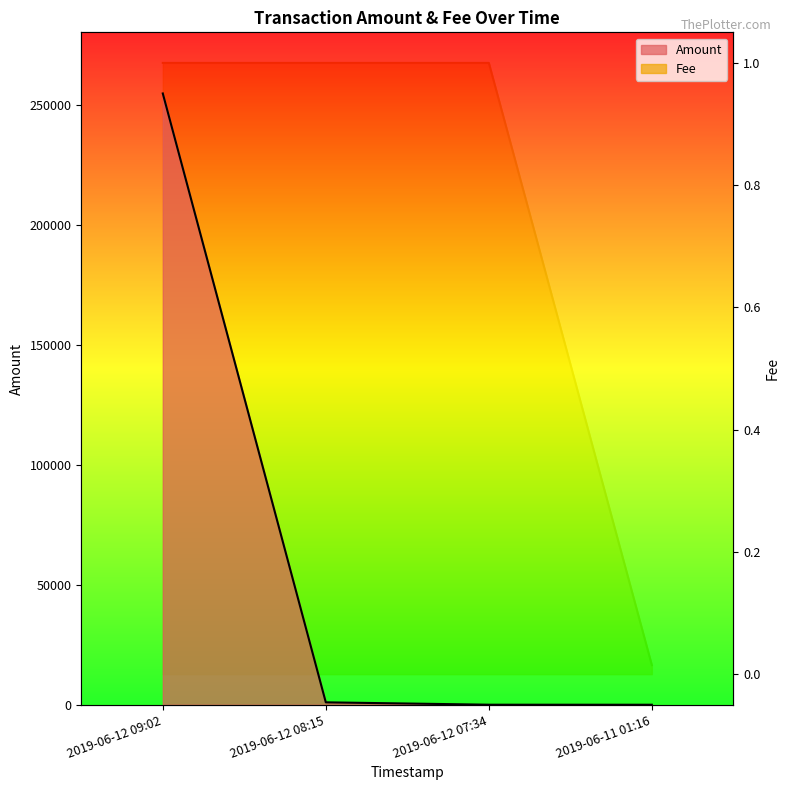

Reading right to left, what are all the values shown in this chart?

Amount: 0.0	11.0	1000.0	254673.9
Fee: 0.0	1.0	1.0	1.0